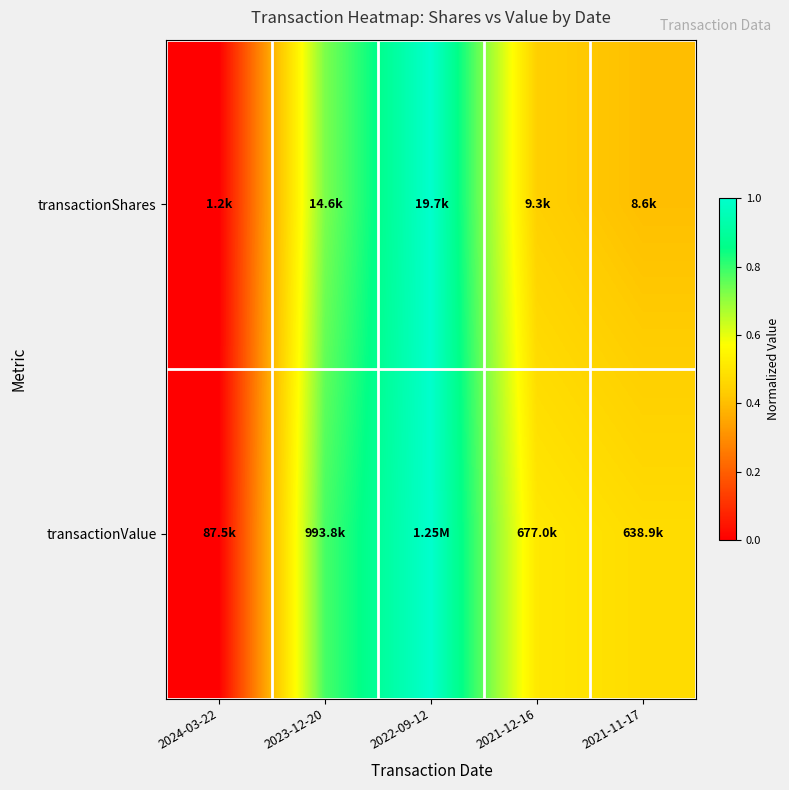

Which series has the largest total across all categories?

transactionValue